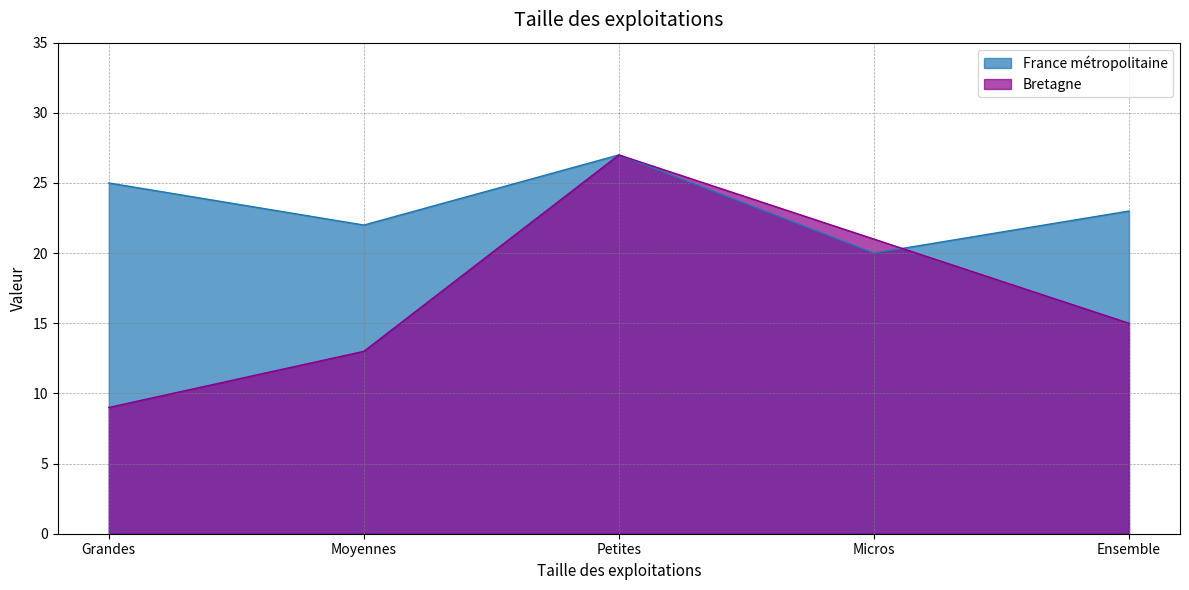

How many France métropolitaine values are between 22 and 25?

3